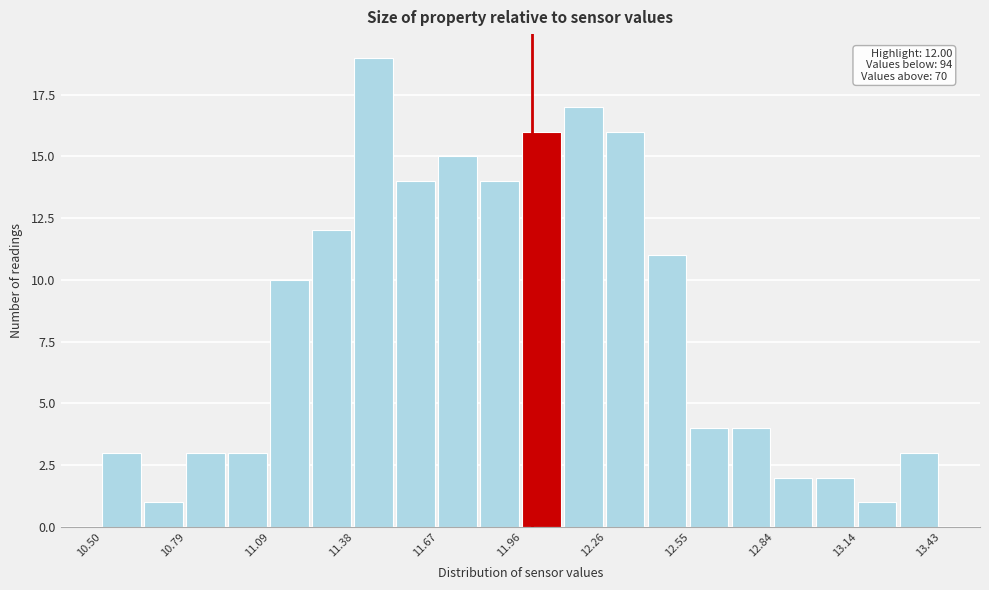

Around what value on the x-axis is the tallest bar? Give the approximate position of its centre, as read against the axis.

11.45